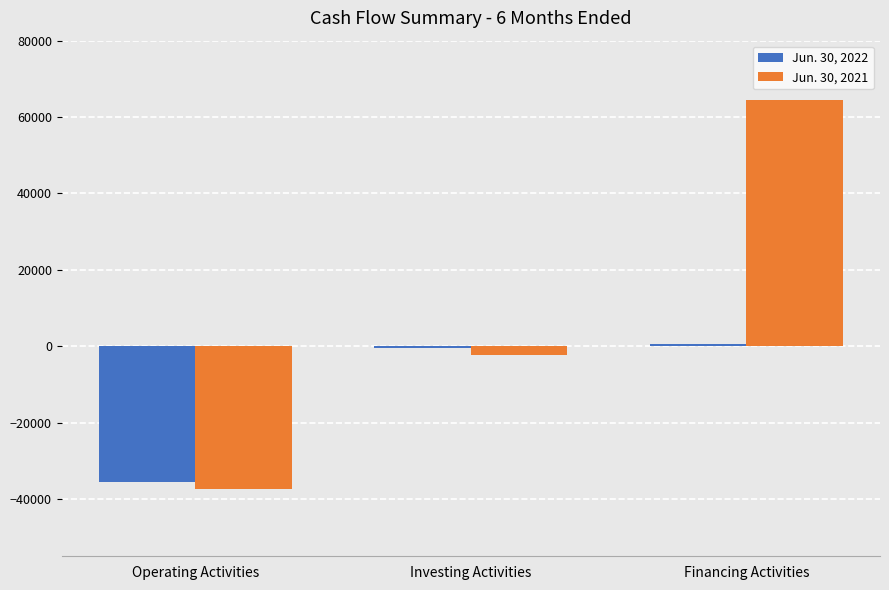

Is the value of Jun. 30, 2021 at Operating Activities greater than the value of Jun. 30, 2022 at Investing Activities?

No